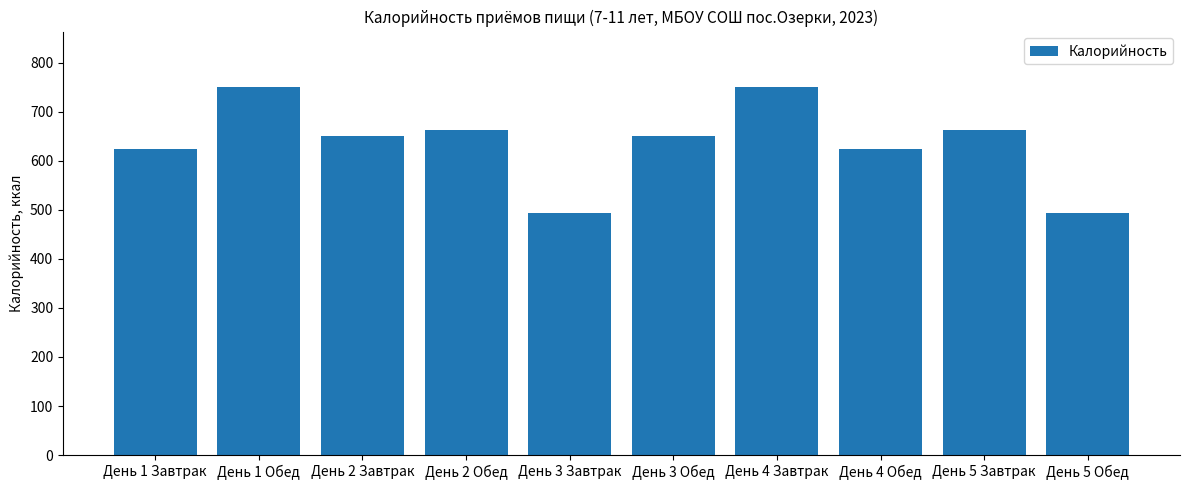

What is the difference between the maximum and minimum values?

257.7